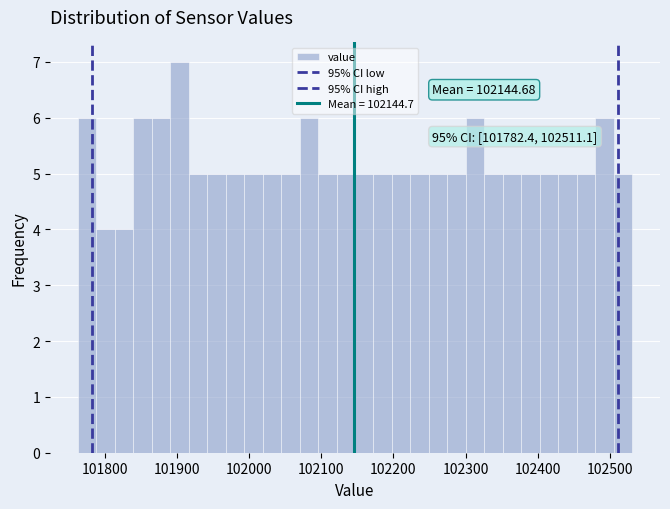

Around what value on the x-axis is the tallest bar? Give the approximate position of its centre, as read against the axis.

101900